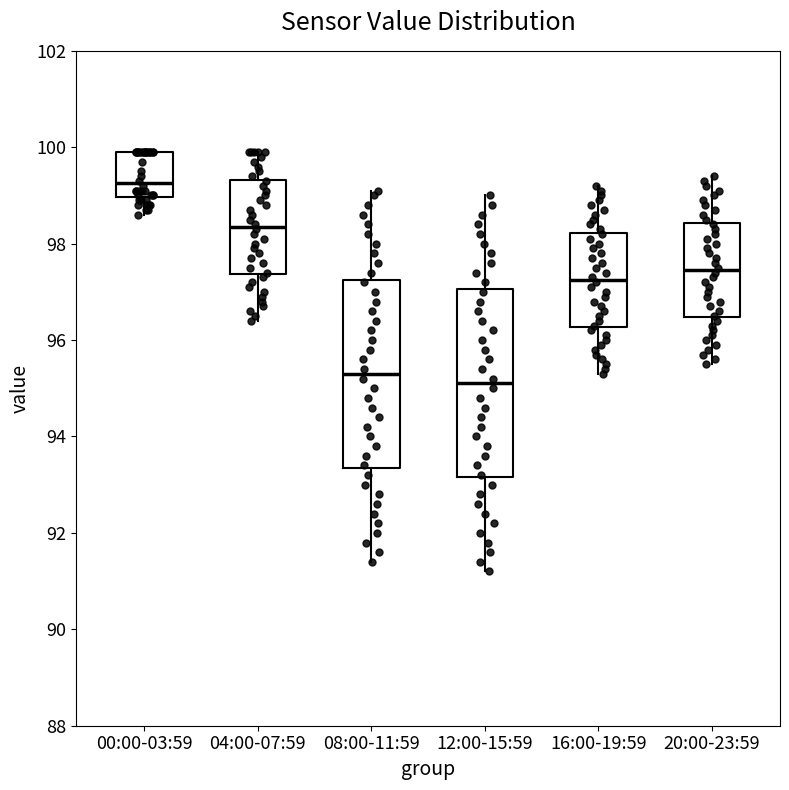

Where does the lower whisker of the box for 00:00-03:59 end on the y-axis? The values are not printed on the chart, so give them approximately, as read against the axis.

98.6